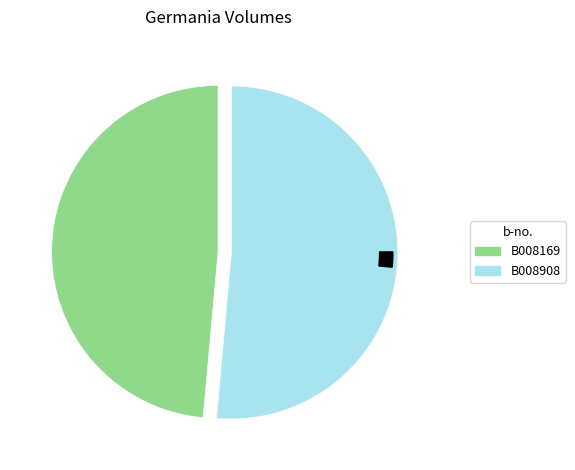

The B008169 slice represents 55% of the pie. True or false?

False